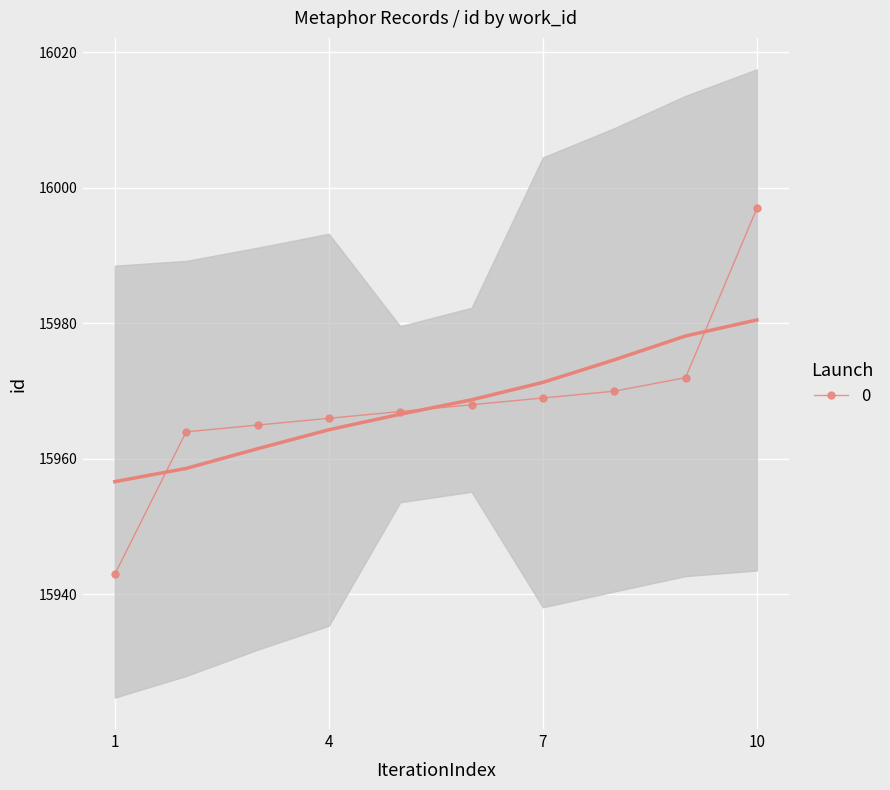

True or false: there are more than 0 points higher than both neighbors.

False